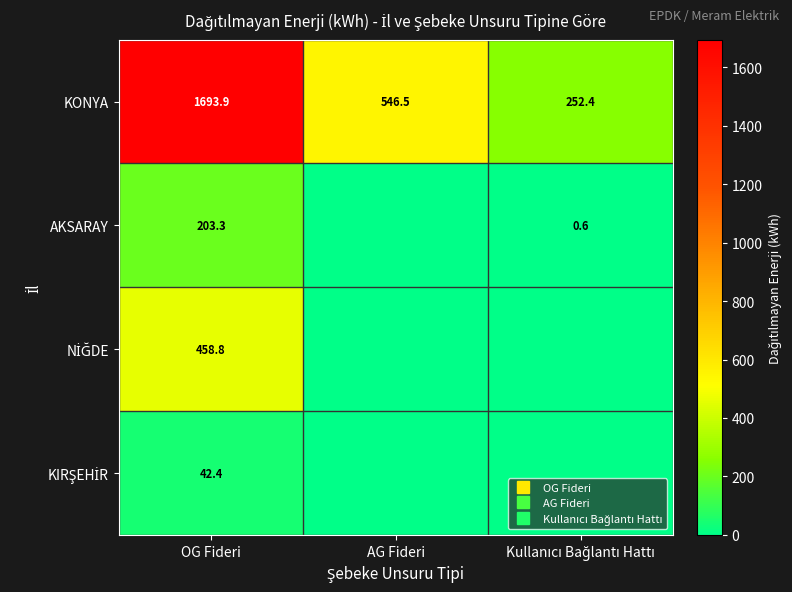

What is the highest value of the KONYA series?

1693.9